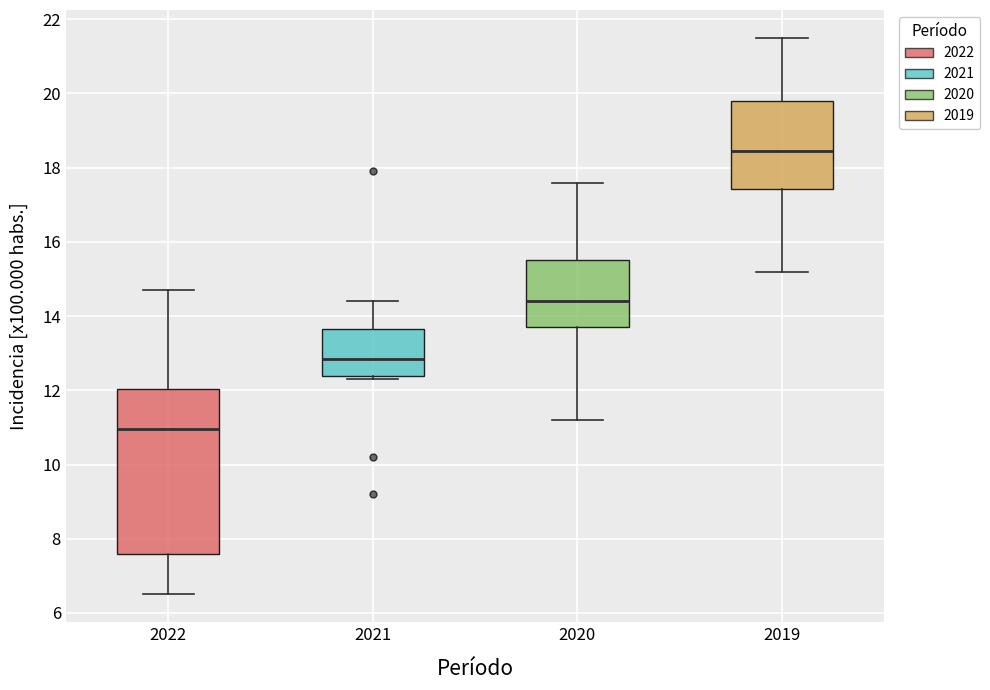

Which box's median line is the lowest?

2022